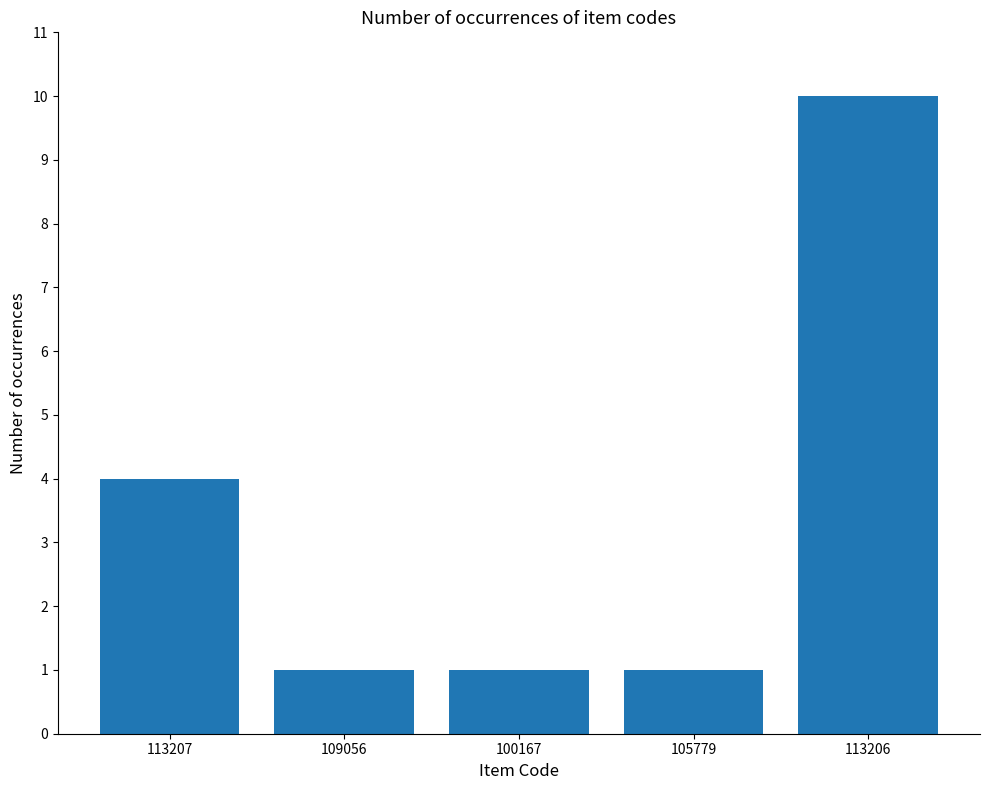

How many bars are there in total?

5